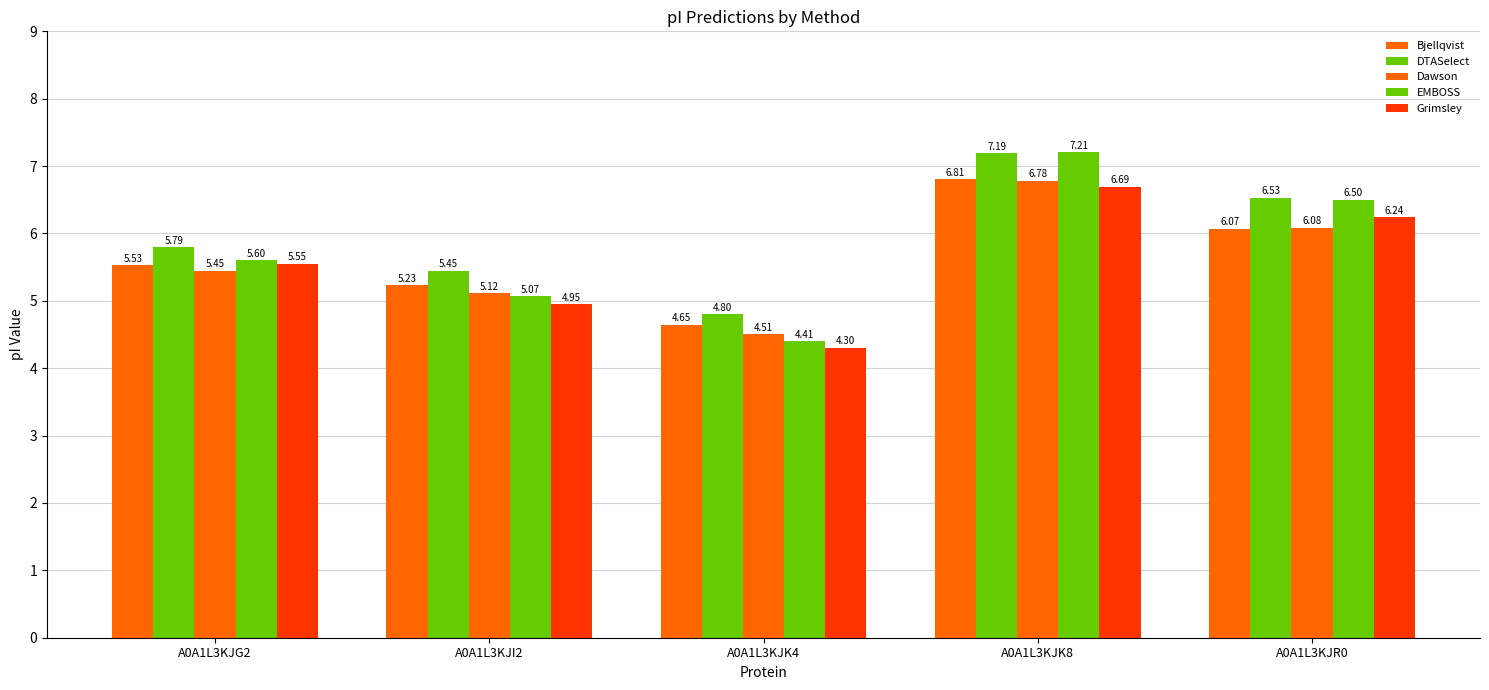

Does the chart contain stacked bars?

No